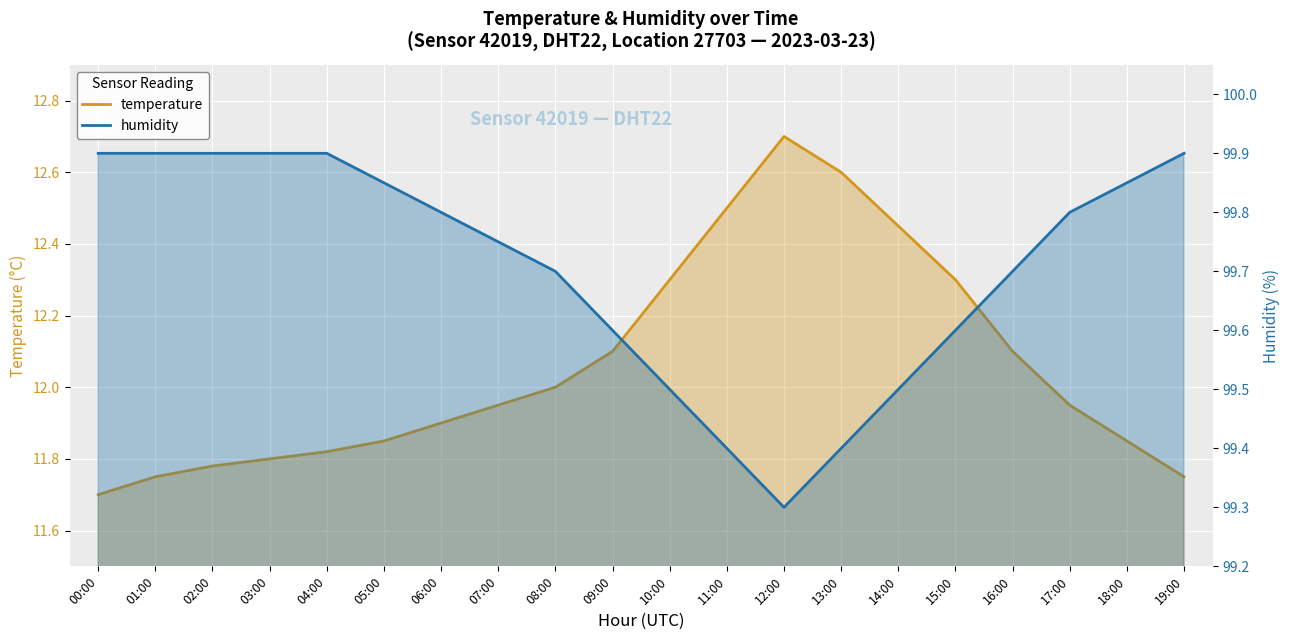

What is the difference between the maximum and minimum values in the temperature series?

1.0